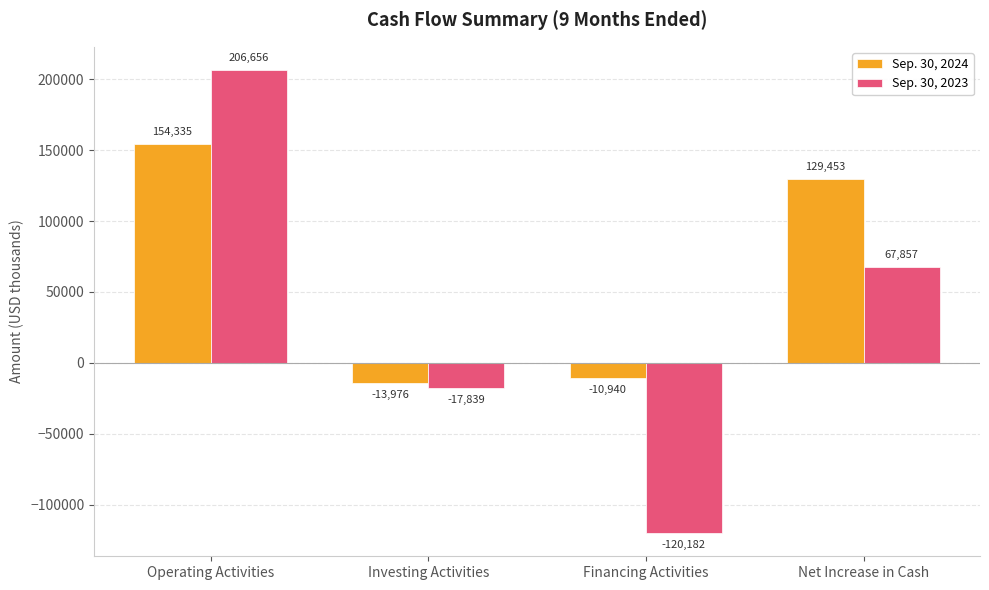

What position from the left is Financing Activities?

3